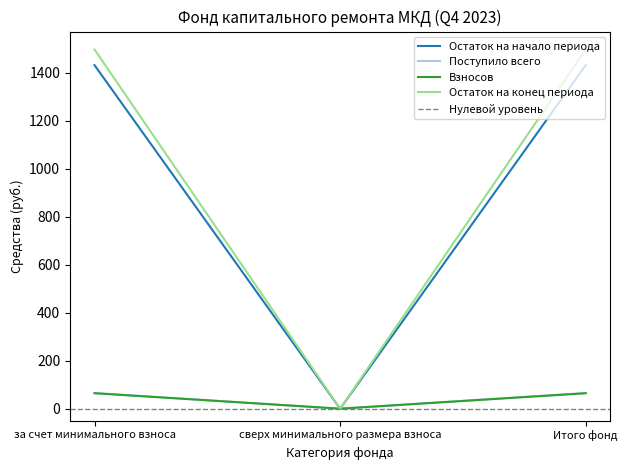

List the labels in order of Остаток на конец периода value, smallest first.

сверх минимального размера взноса, за счет минимального взноса, Итого фонд